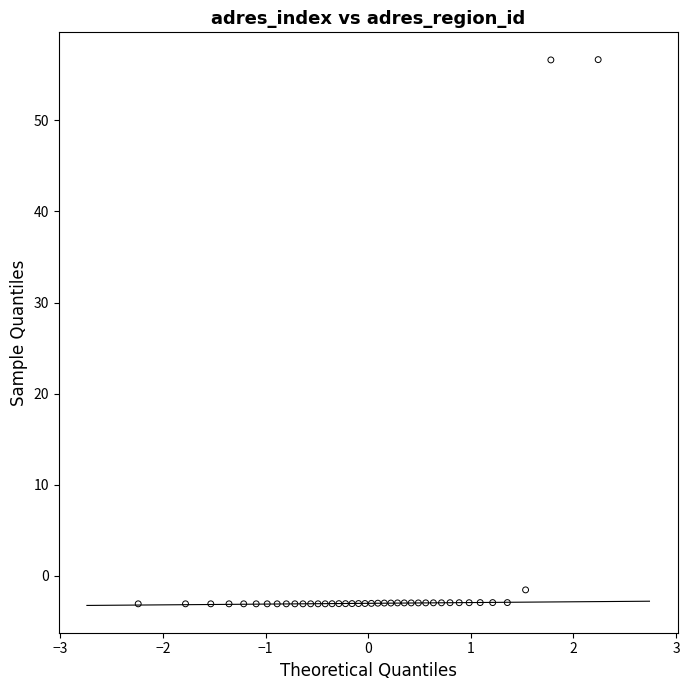

What Y value in the scatter plot is closest to 26?

-1.5